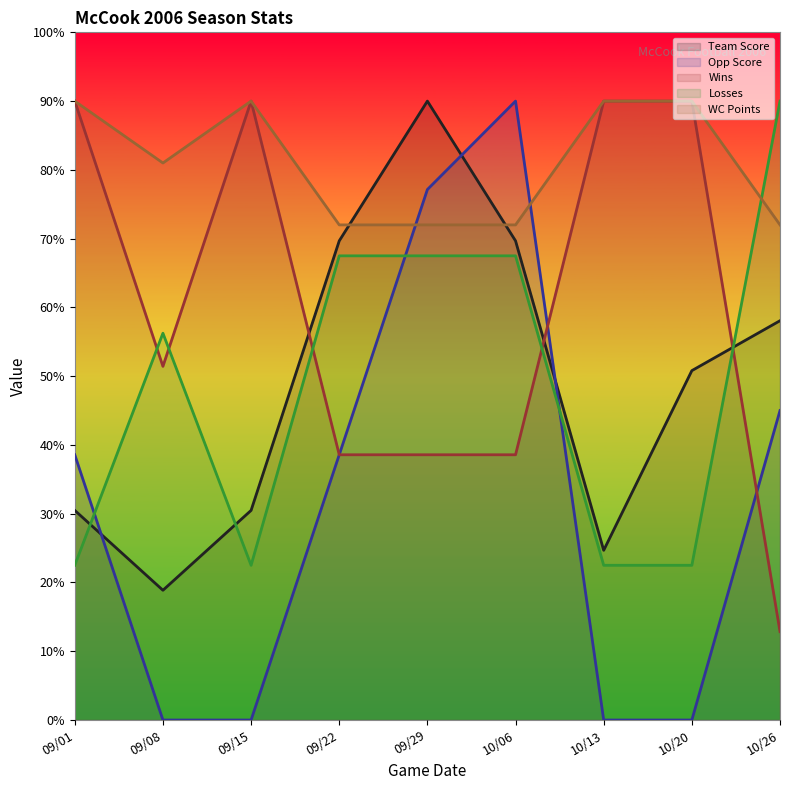

At which category is the sum across all series the highest?

09/29